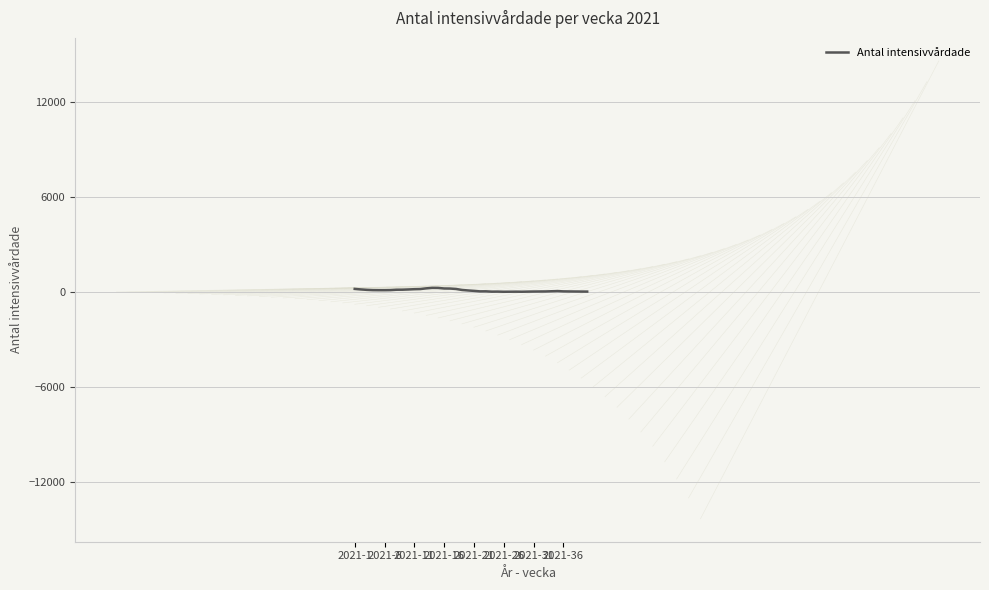

Is this an area chart (filled region under the line)?

No